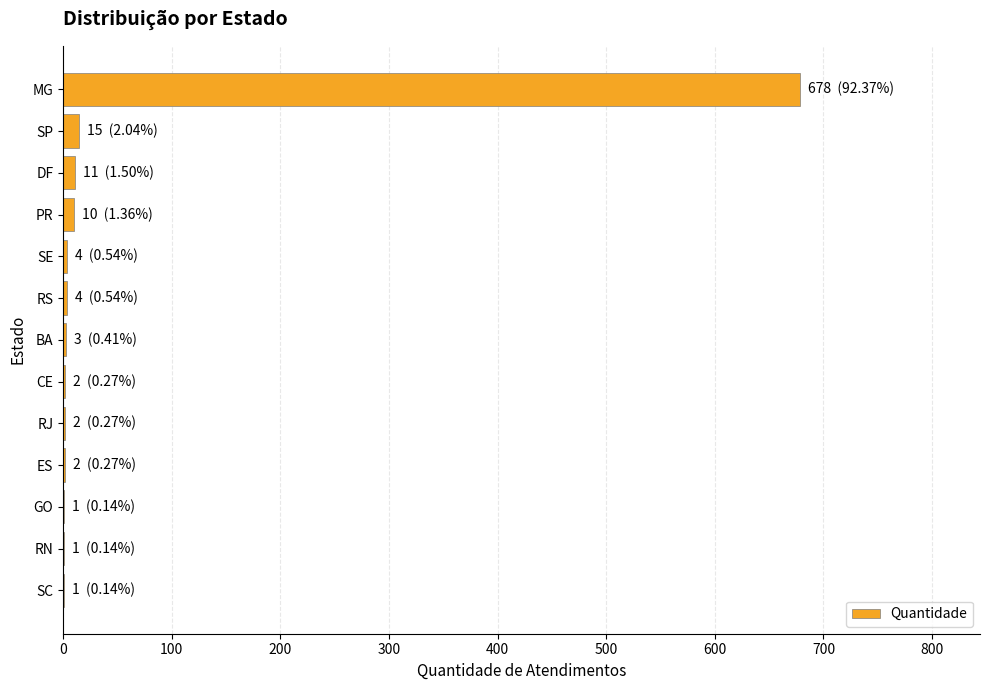

How many data points does each series have?

13